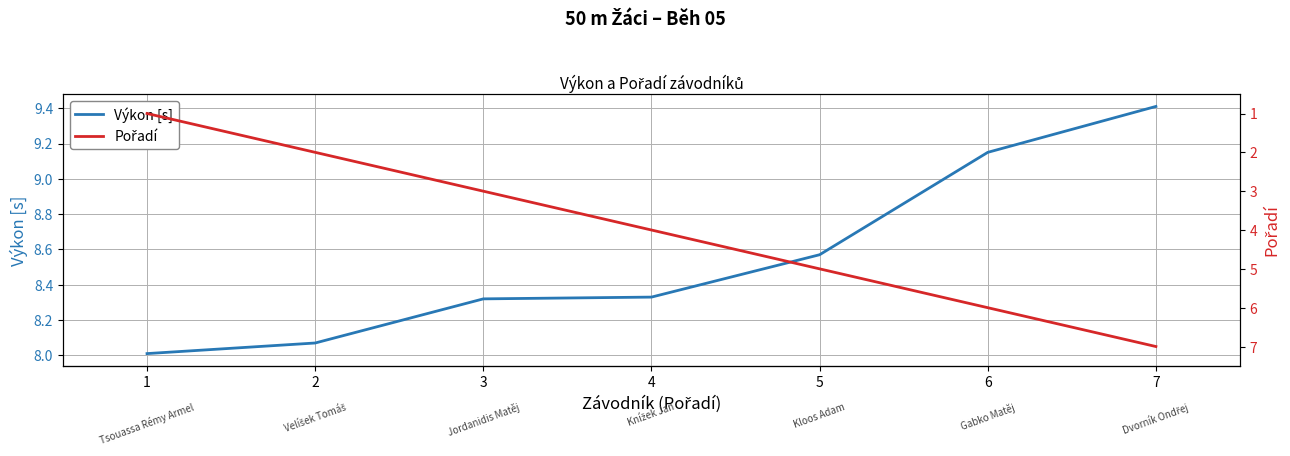

Which series has the widest spread of values?

Pořadí